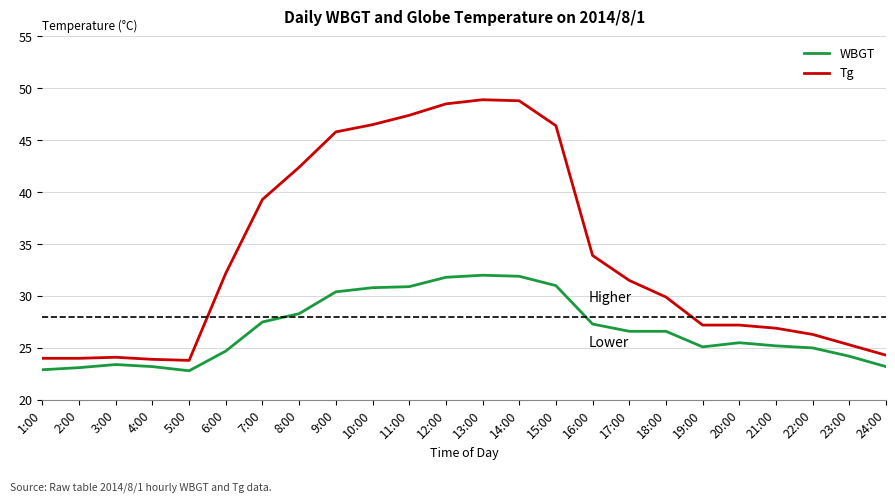

What is the minimum value shown in the chart?

22.8